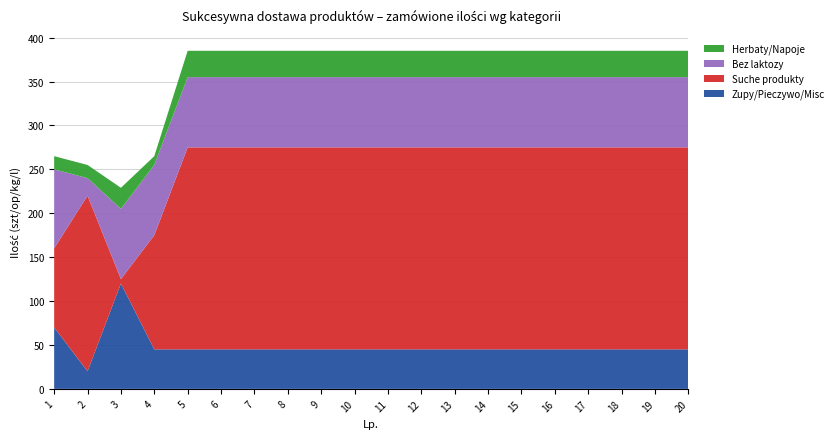

True or false: Zupy/Pieczywo/Misc has a value of 45 at 9.

True